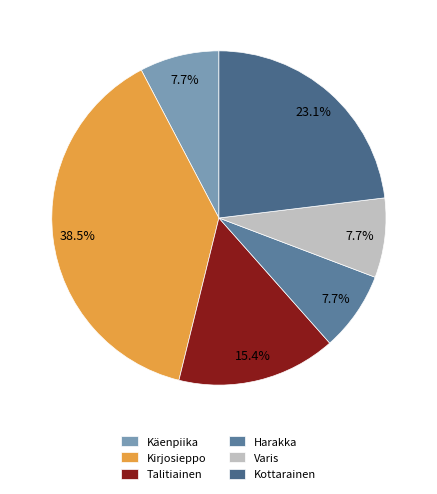

True or false: Käenpiika accounts for 8% of the total.

True